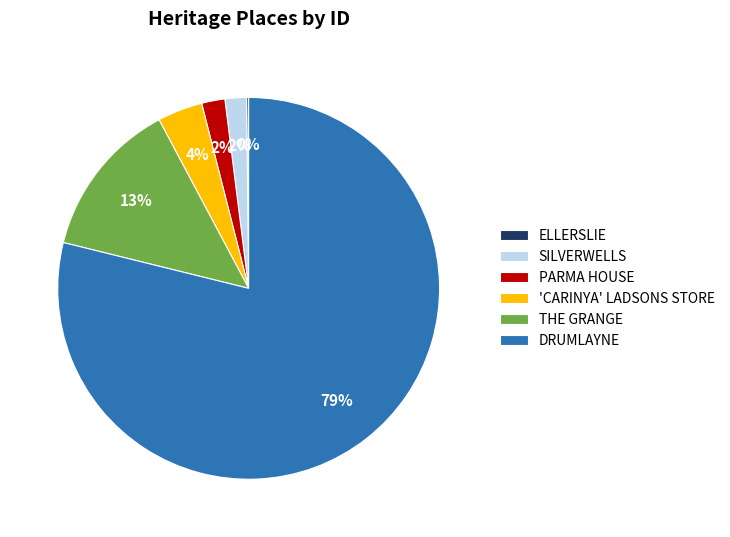

True or false: THE GRANGE accounts for 25% of the total.

False